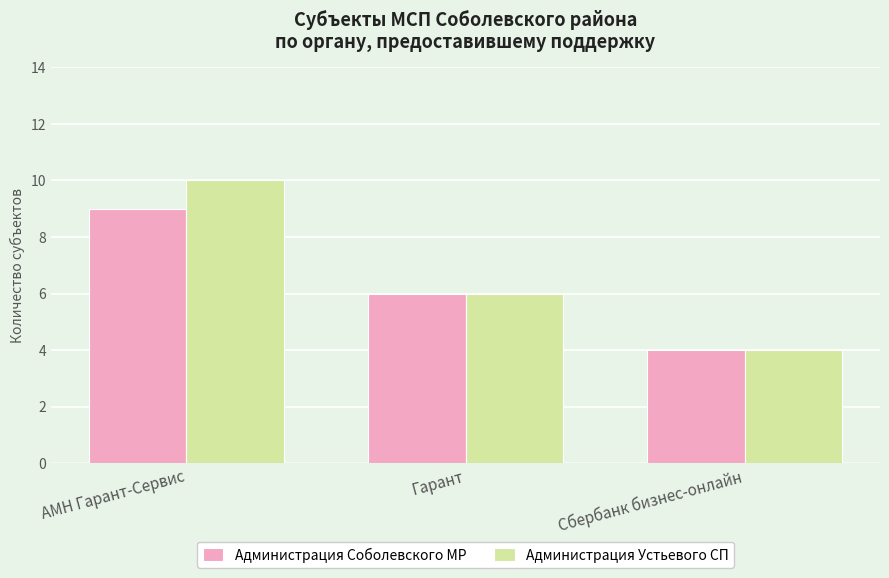

What is the value of the Администрация Устьевого СП bar at the 1st from the left?

10